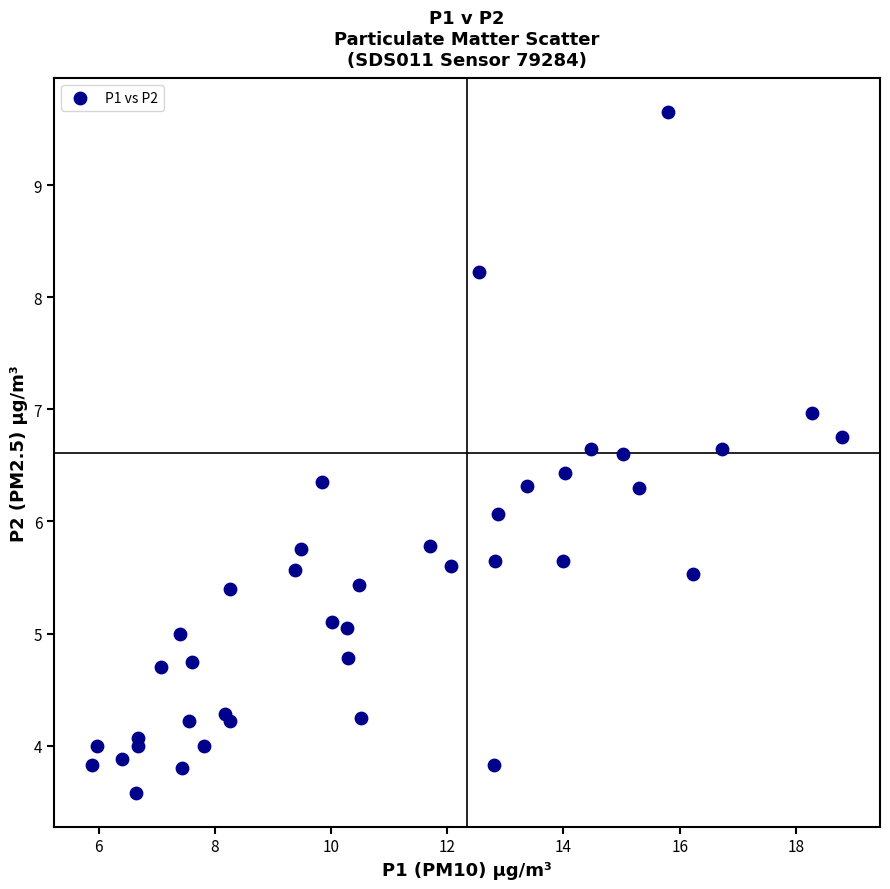

What Y value in the scatter plot is closest to 6?

6.1